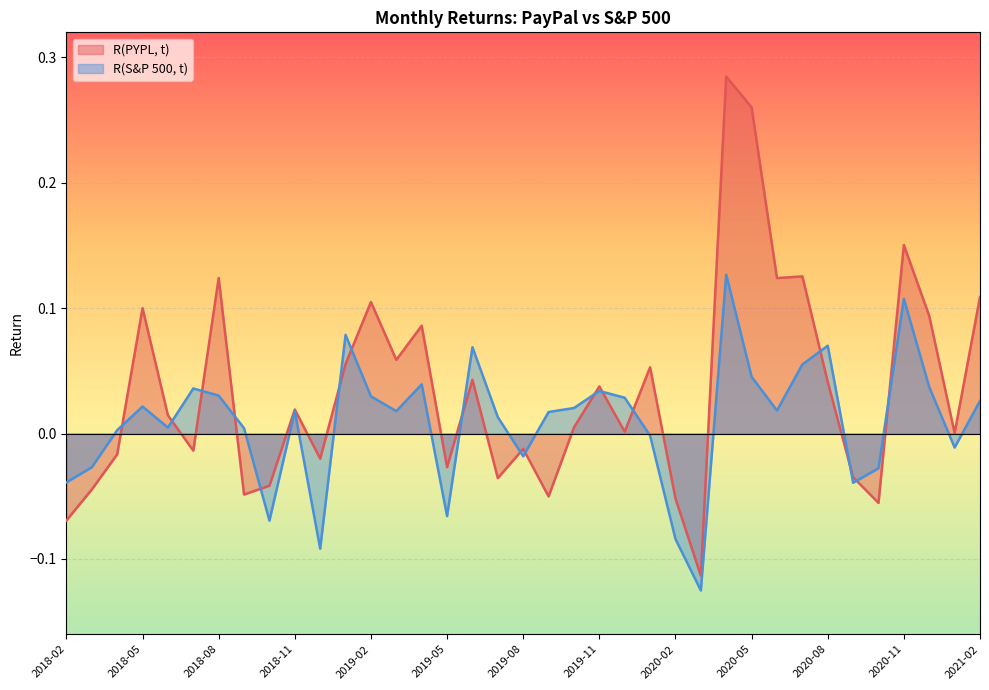

At which category does R(PYPL, t) reach its first local peak?

2018-05